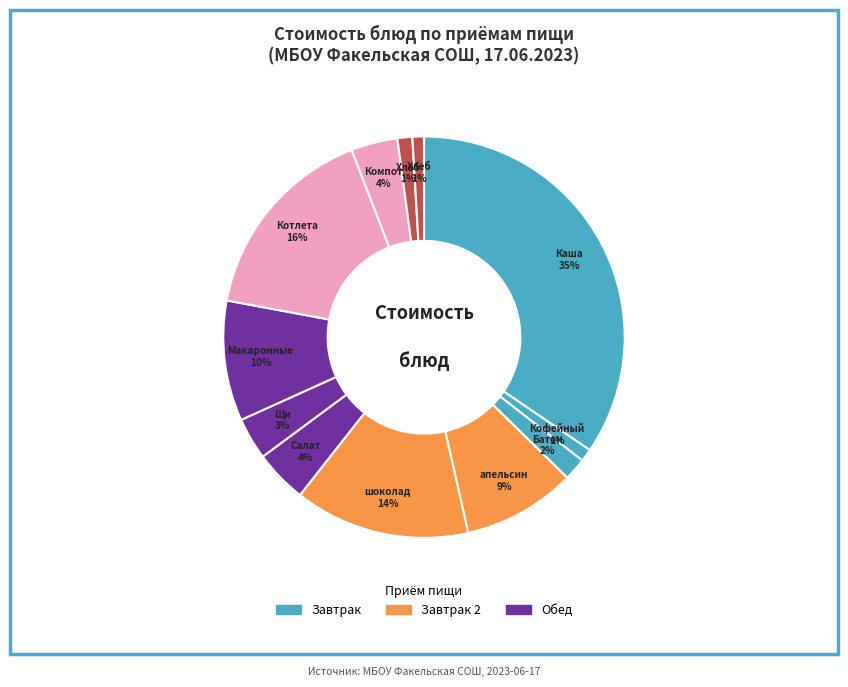

How many slices are in this pie chart?

12